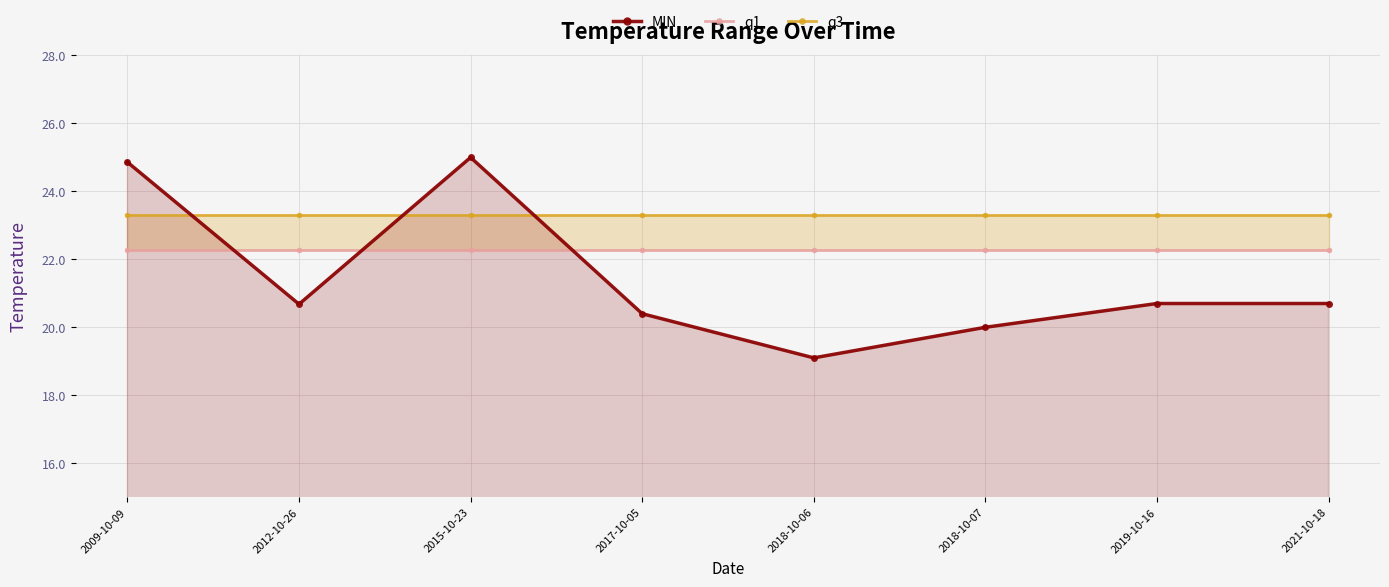

At which label is MIN closest to 22?

2019-10-16